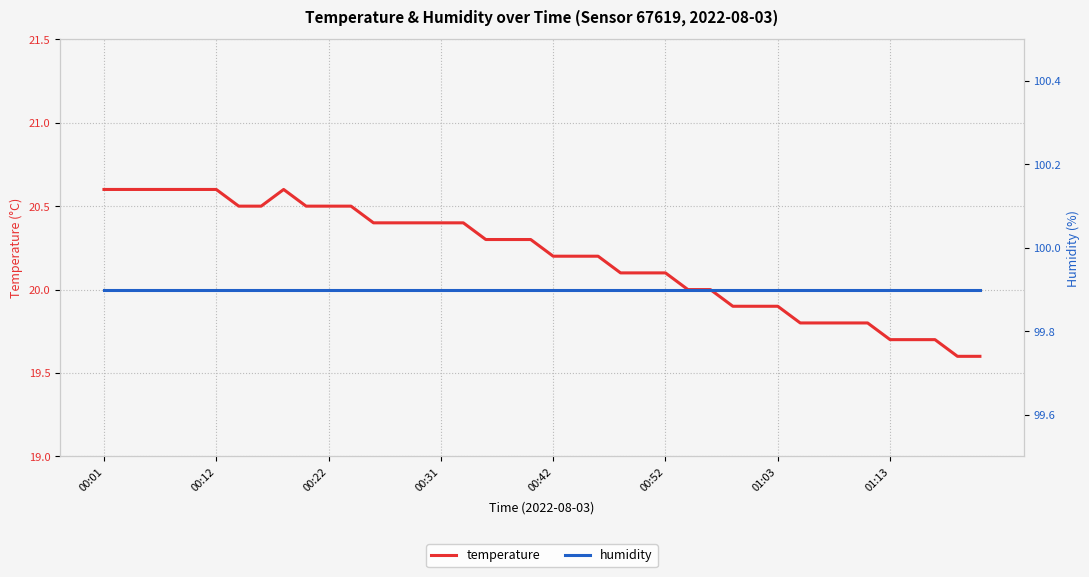

What is the maximum value for temperature?

20.6